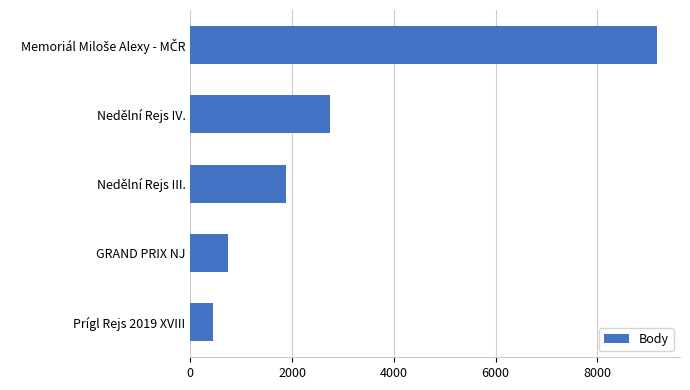

What is the ratio of the value at Nedělní Rejs IV. to the value at Prígl Rejs 2019 XVIII?

6.1